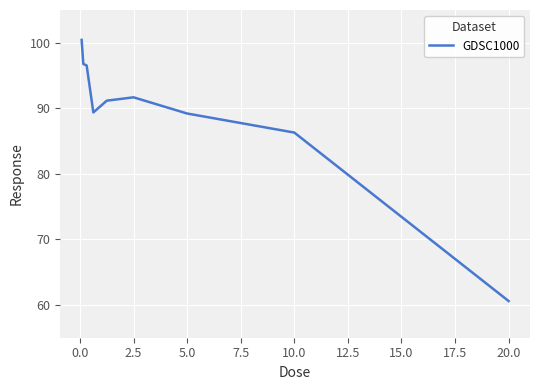

What is the greatest value displayed?

100.4